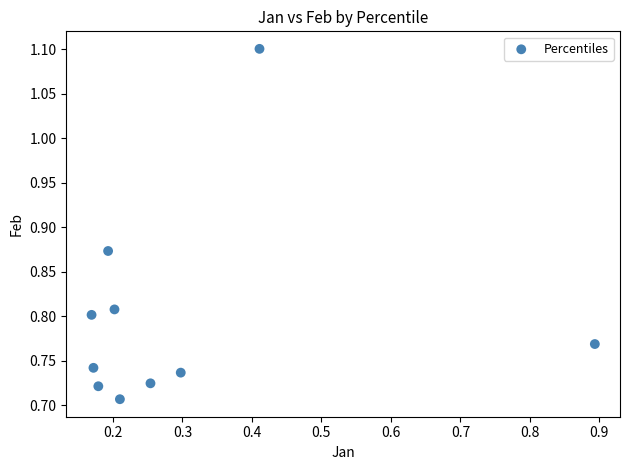

What is the average X value?

0.3